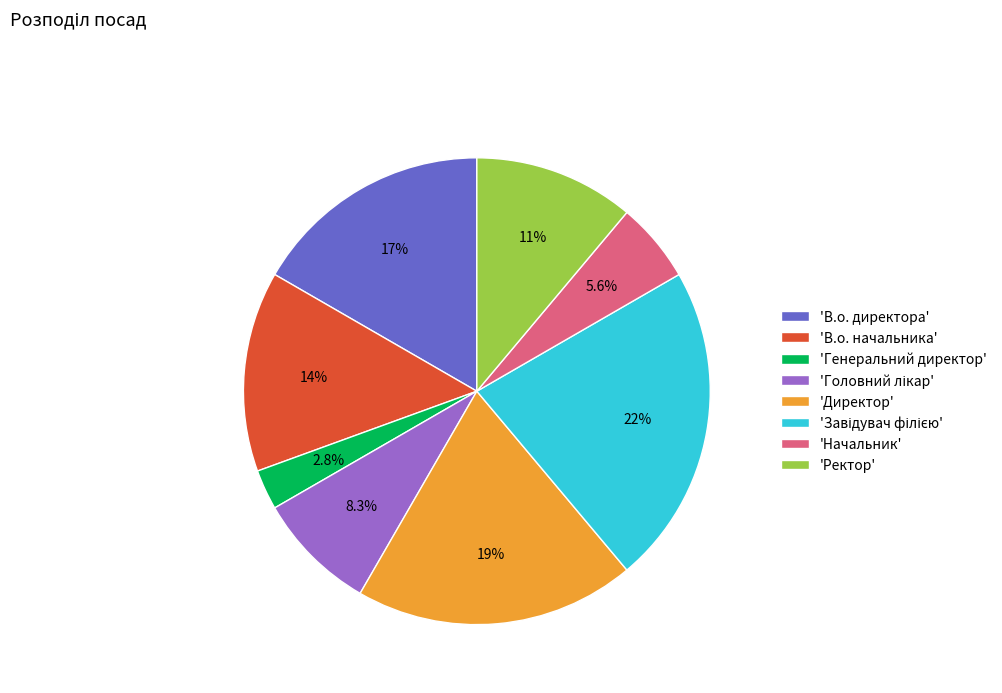

Does 'Ректор' account for over 50% of the chart?

No